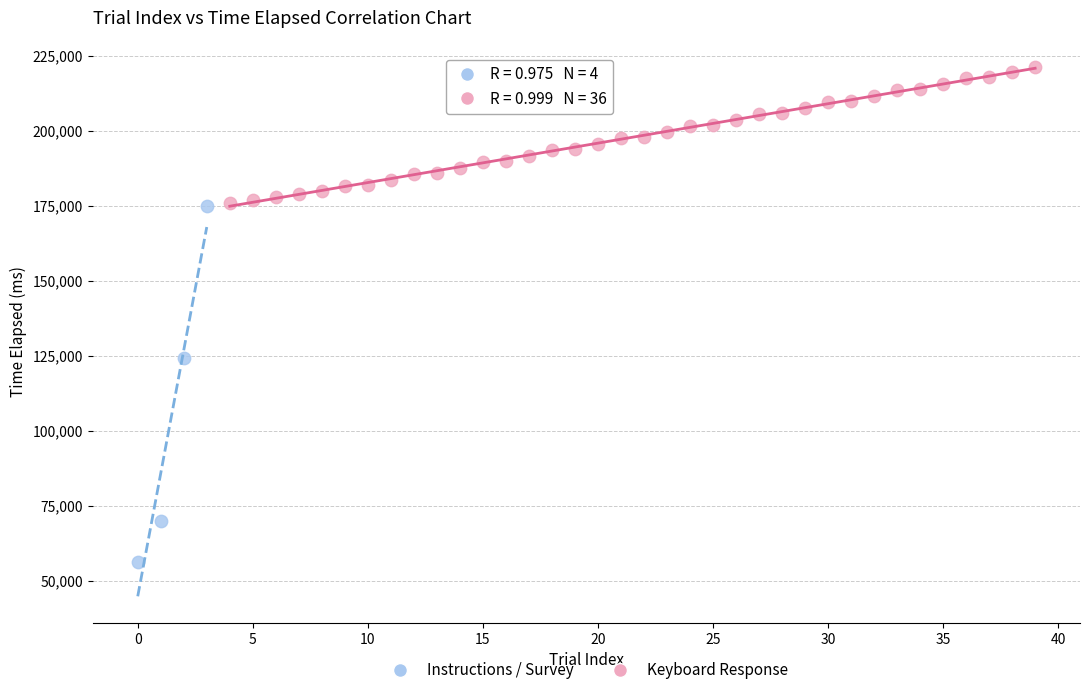

What are all the series names shown in the legend?

Instructions / Survey, Keyboard Response